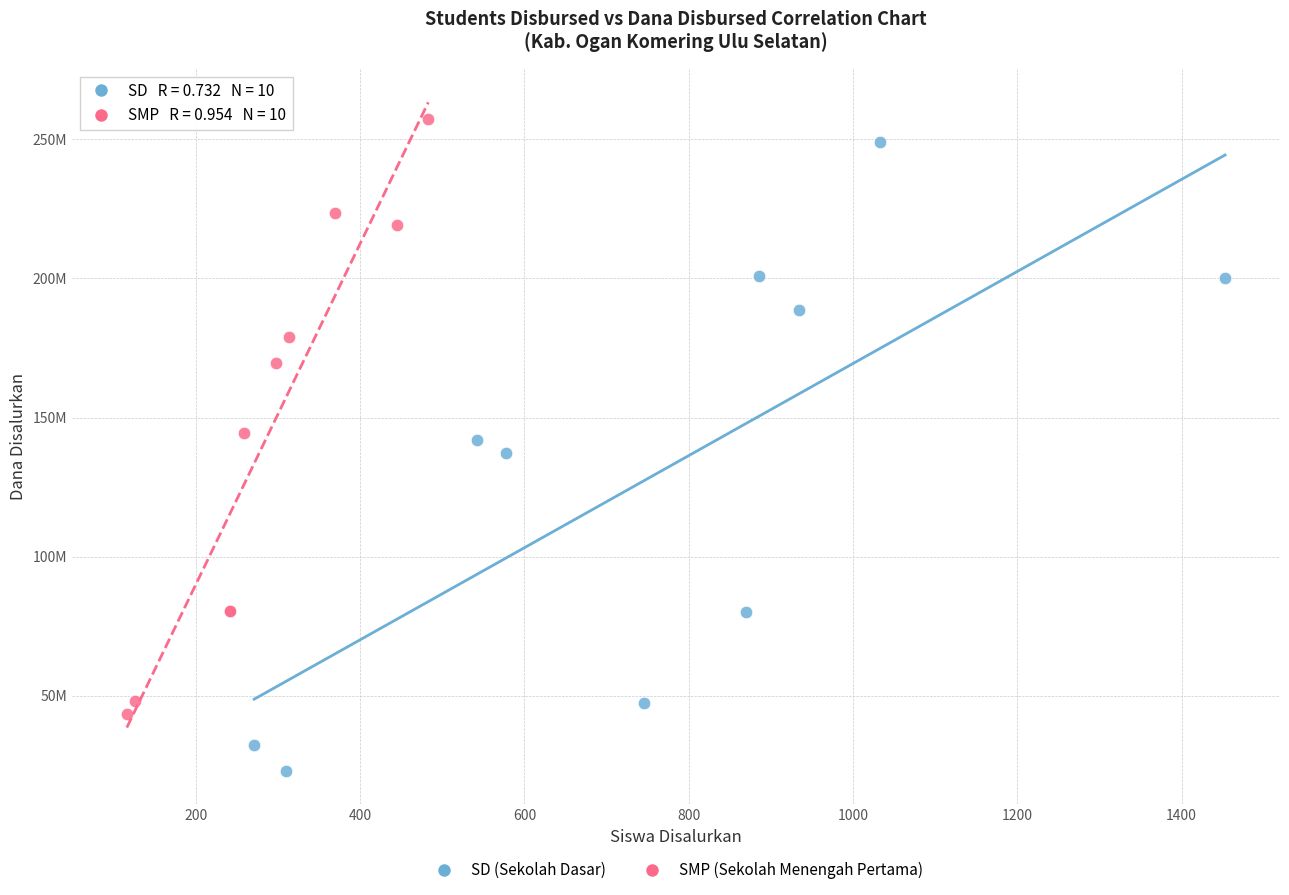

Which series reaches the minimum Y coordinate?

SD (Sekolah Dasar)